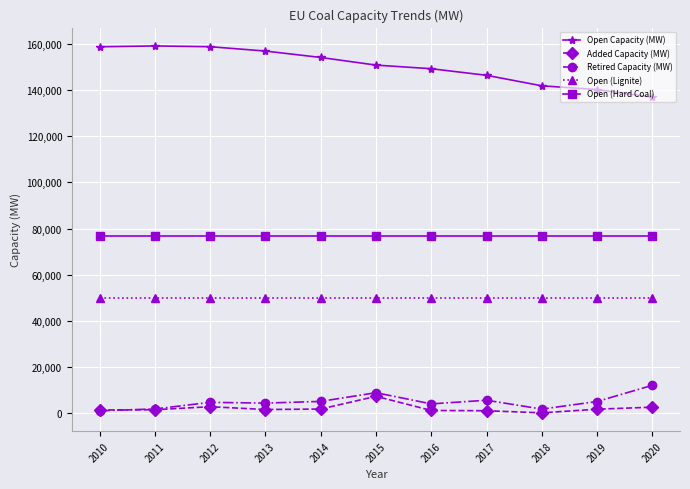

True or false: Open (Hard Coal) and Open (Lignite) intersect in this chart.

False